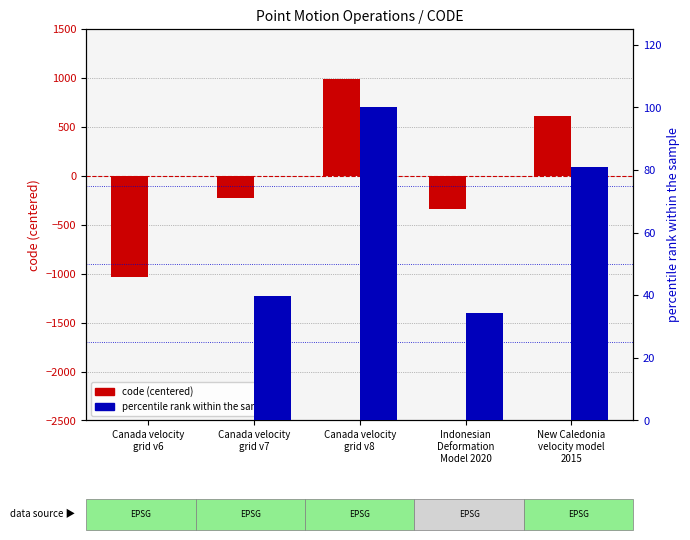

What is the value of the percentile rank within the sample bar at the 5th from the left?

81.1